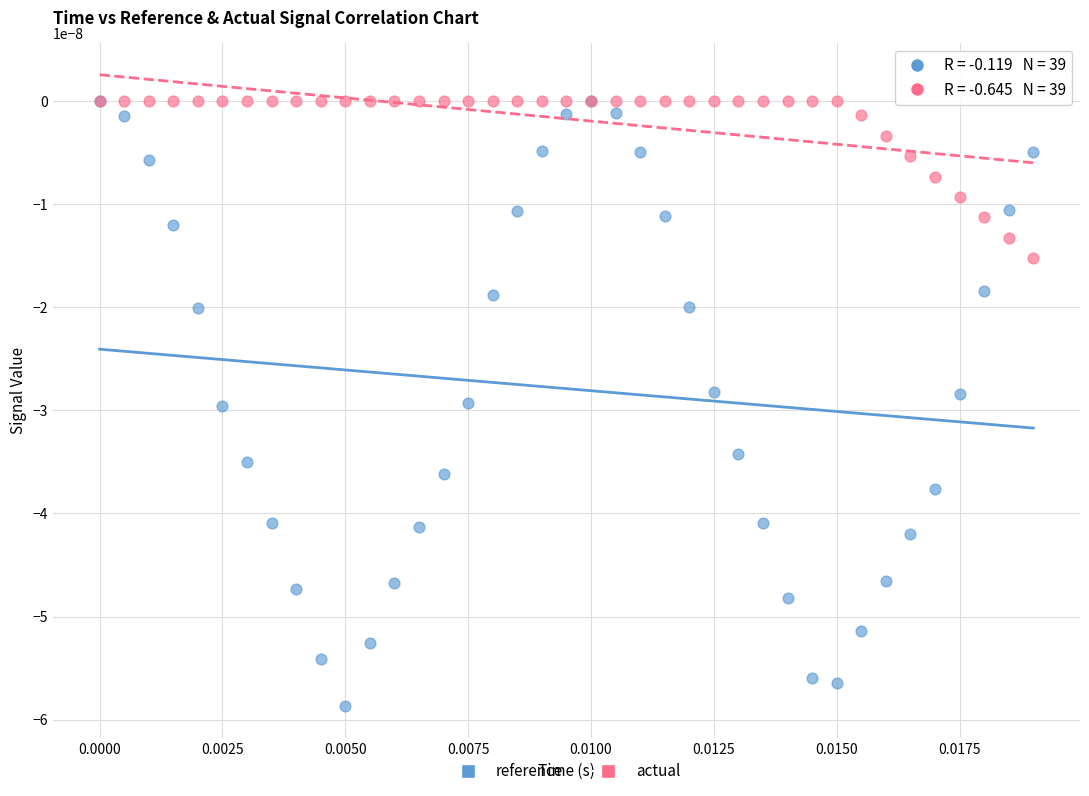

What are all the series names shown in the legend?

reference, actual